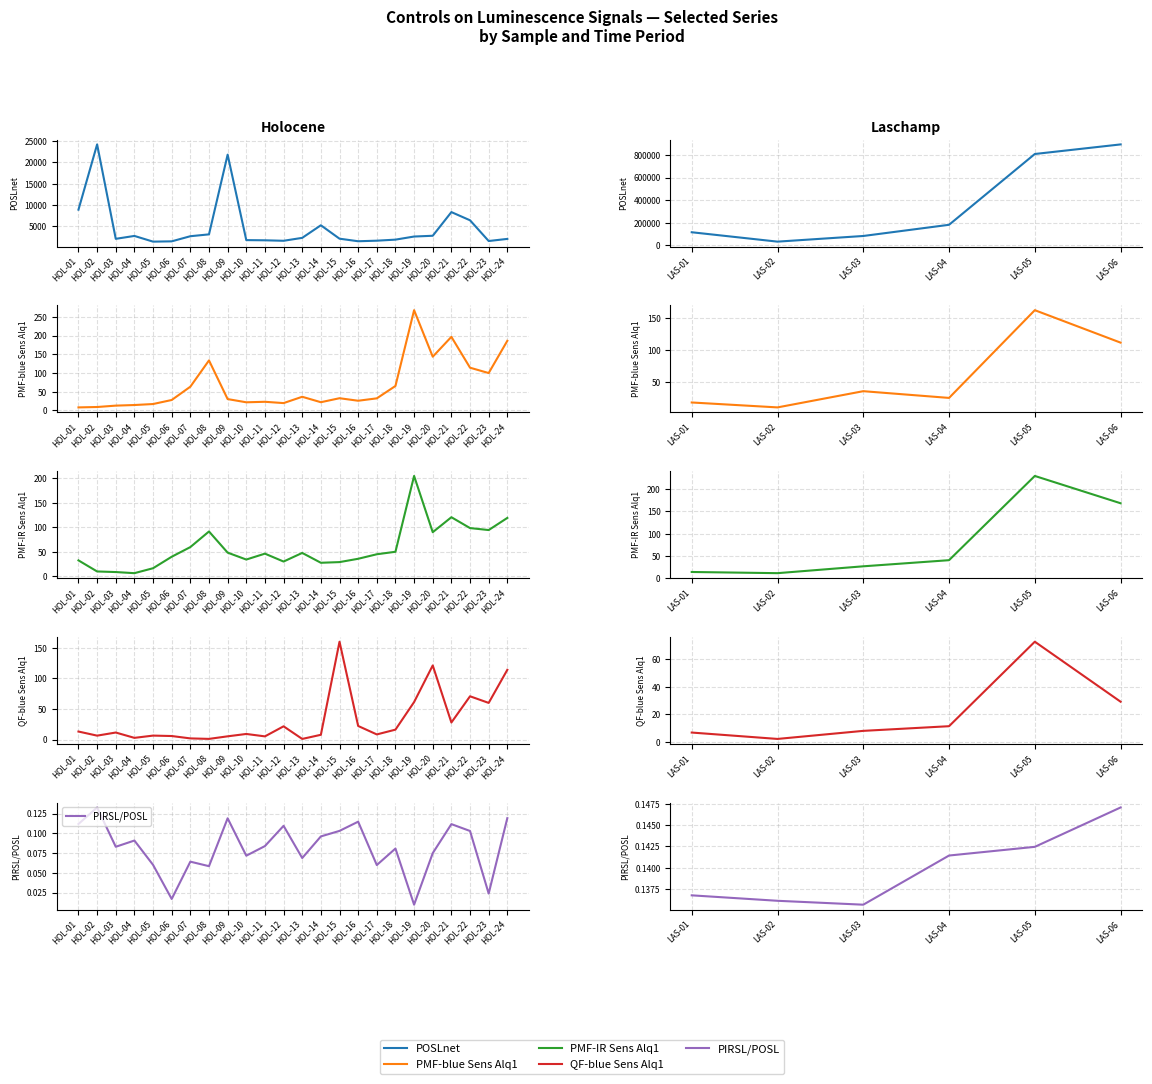

What is the difference between the maximum and minimum values in the POSLnet series?

862958.0